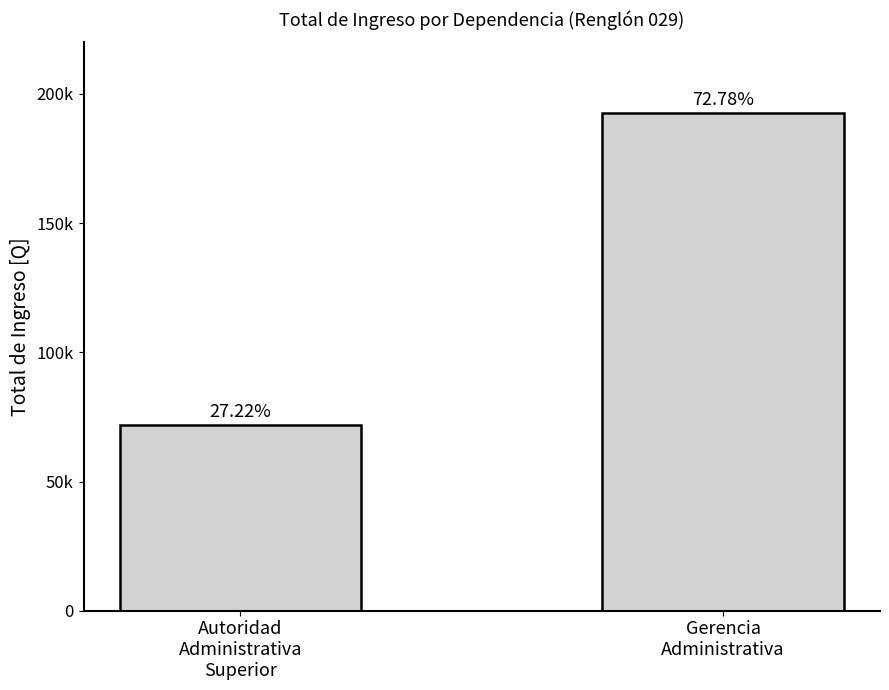

Rank the categories by value from highest to lowest.

Gerencia
Administrativa, Autoridad
Administrativa
Superior